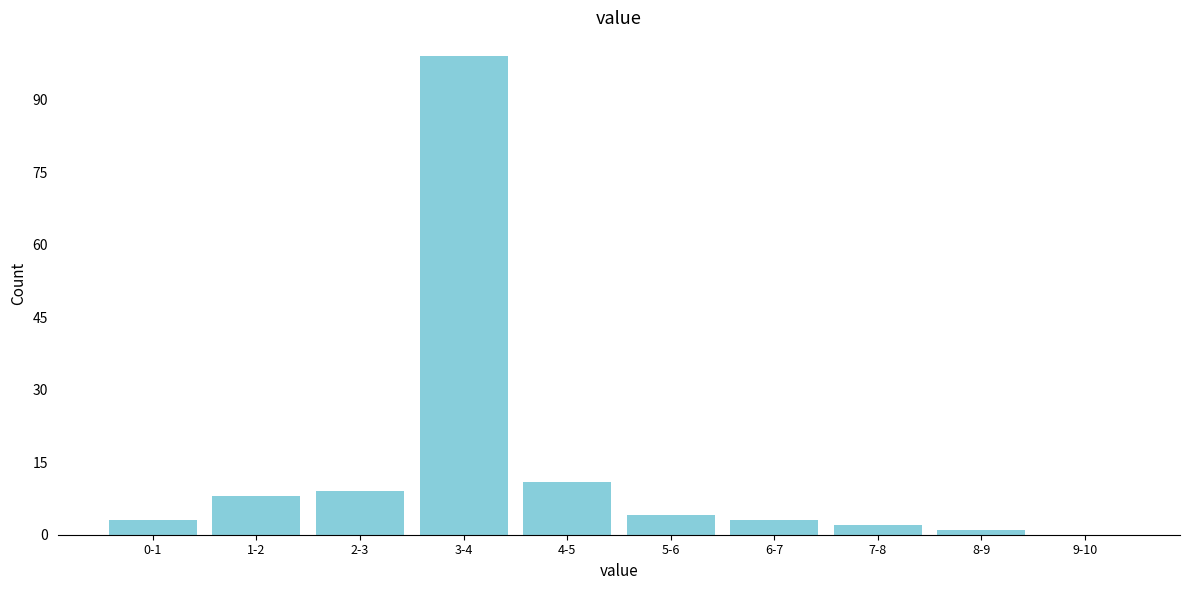

Reading left to right, what are all the values shown in this chart?

0-1=3	1-2=8	2-3=9	3-4=99	4-5=11	5-6=4	6-7=3	7-8=2	8-9=1	9-10=0